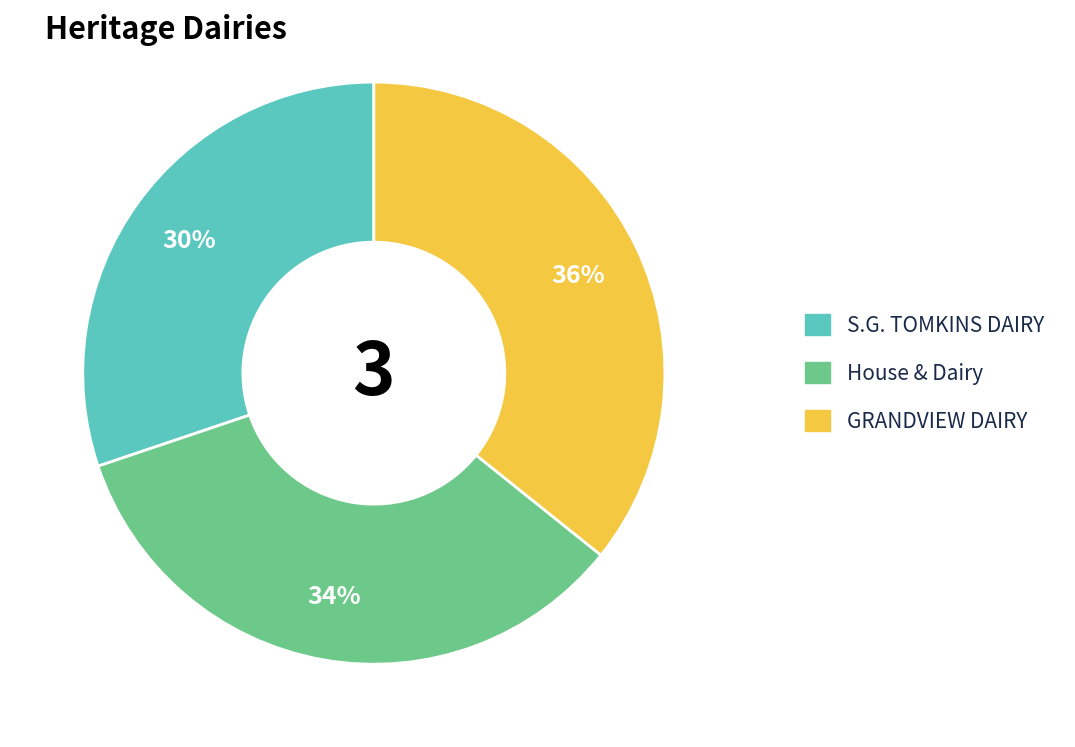

To the nearest percent, what is the difference between the largest and smallest slice percentages?

6%